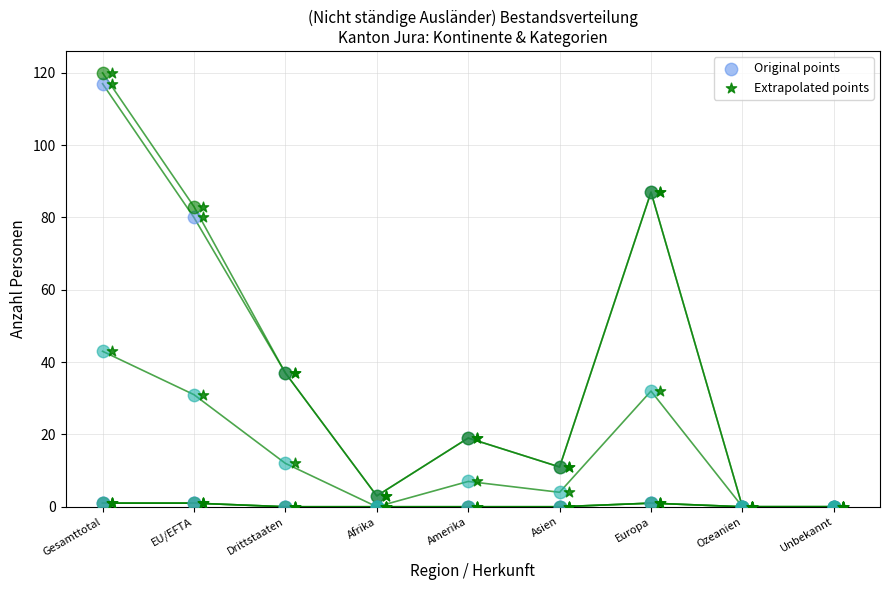

At how many categories does at least one series exceed 32?

4